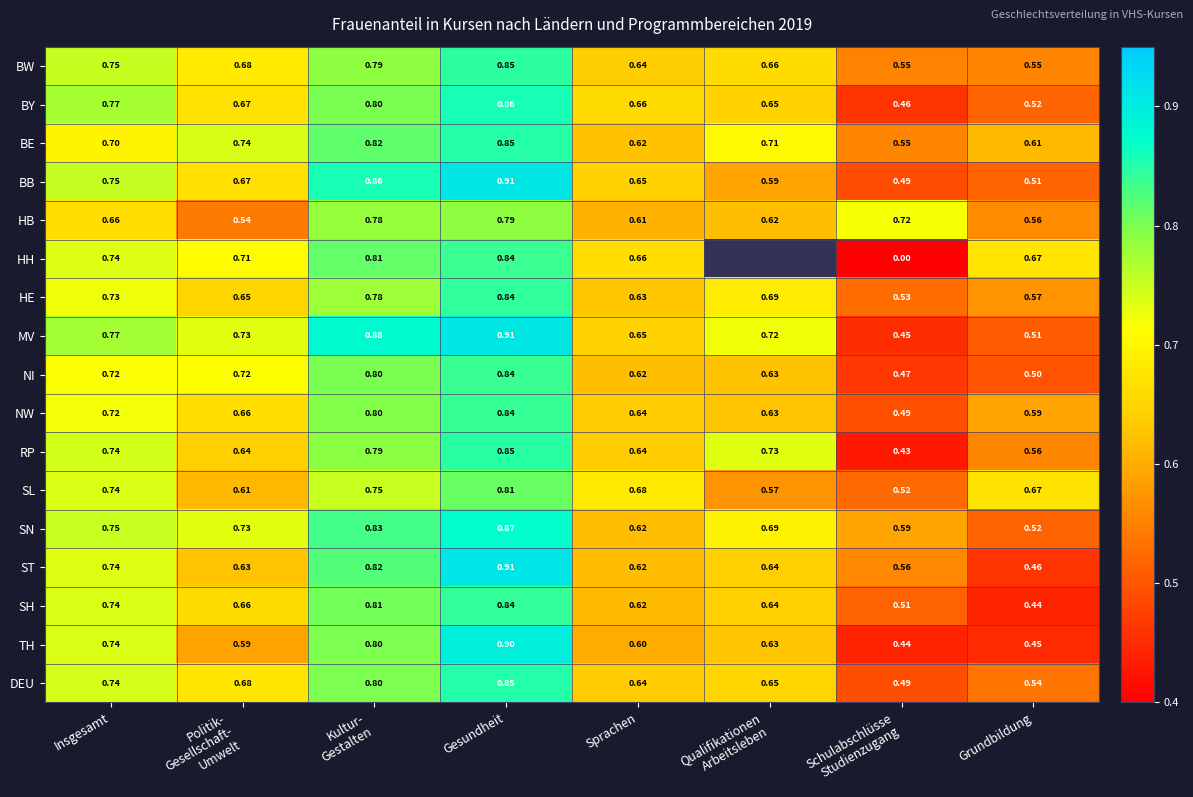

Which series changed the most between Insgesamt and Sprachen?

TH